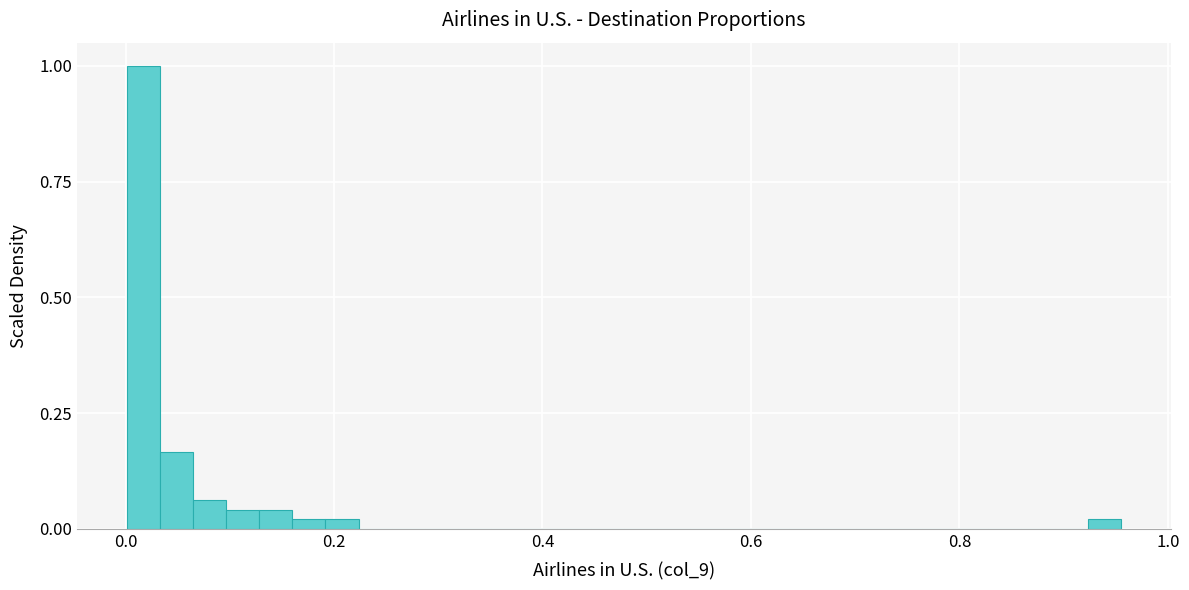

Around what value on the x-axis is the tallest bar? Give the approximate position of its centre, as read against the axis.

0.02